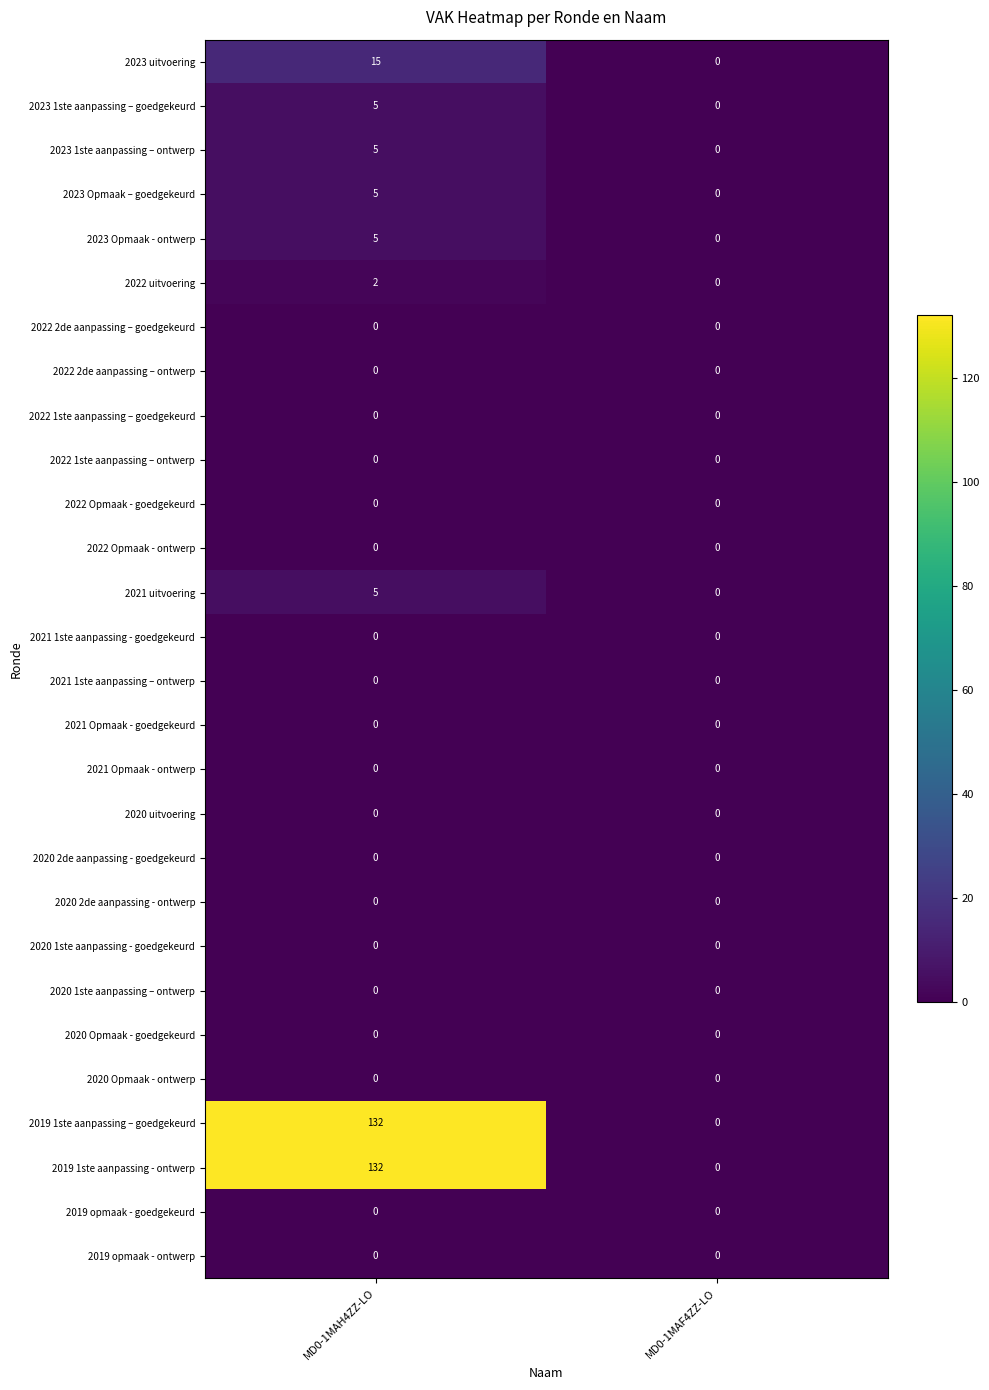

How many categories are shown in the chart?

2